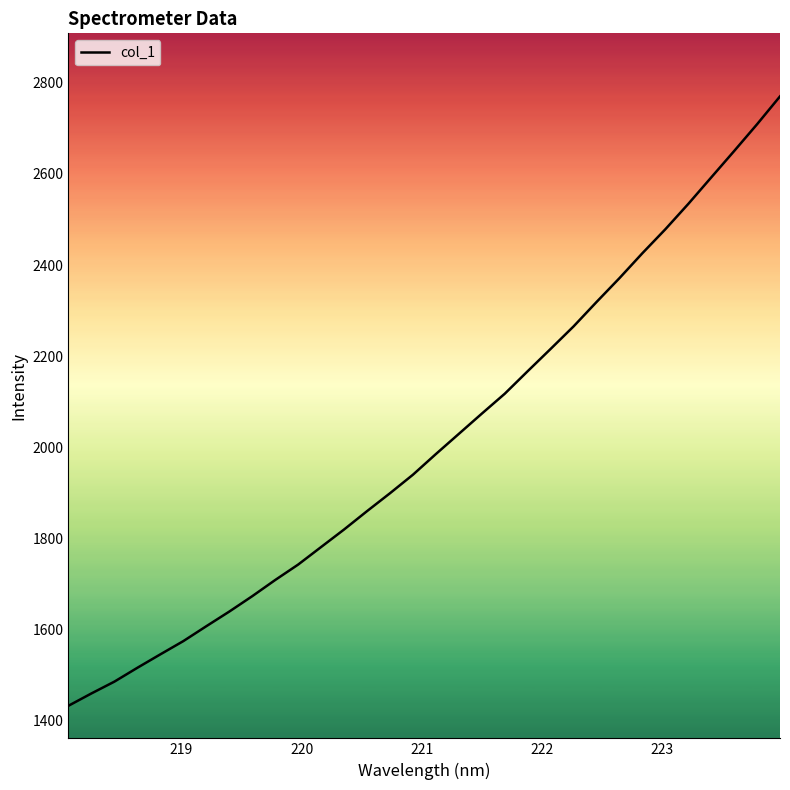

What is the difference between the maximum and minimum values?

1338.9